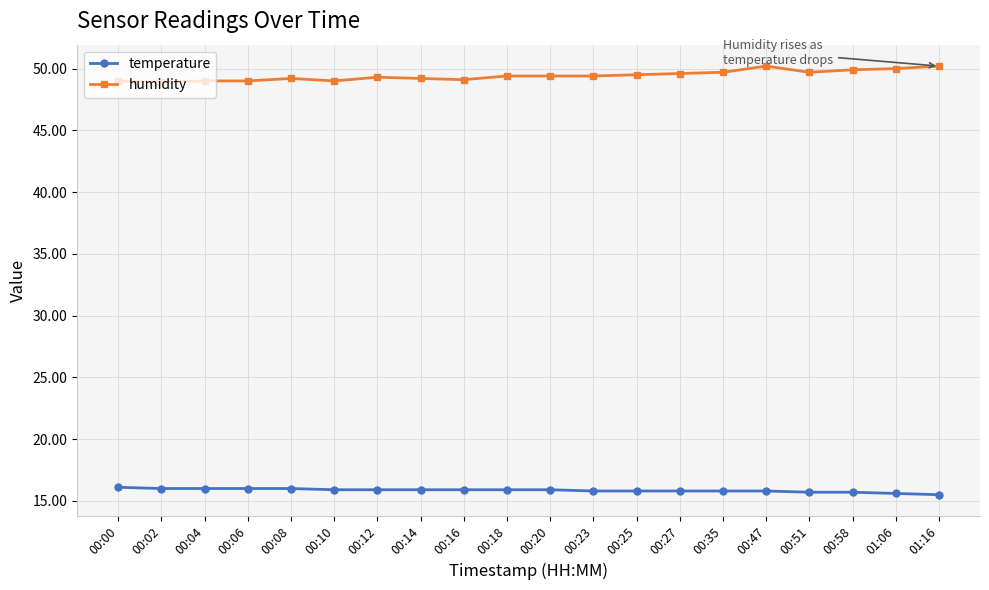

What position from the left is 00:58?

18